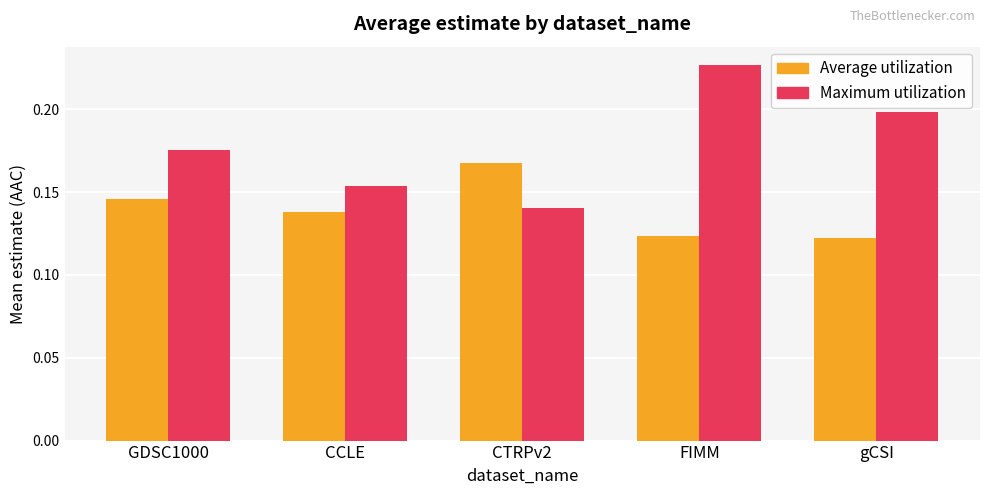

Is it true that Maximum utilization equals 0.2 at FIMM?

True